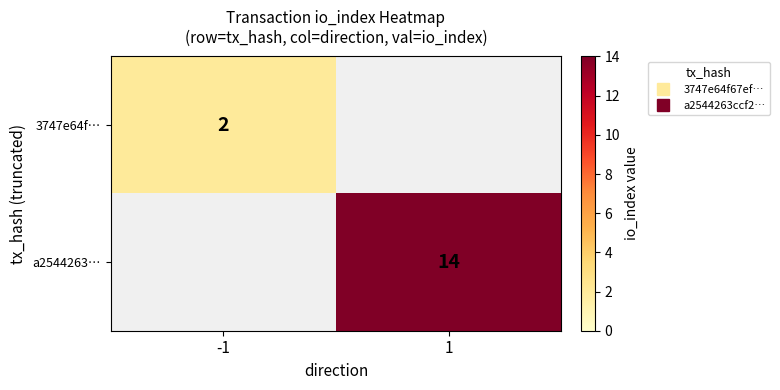

Which series has the largest total across all categories?

a2544263…